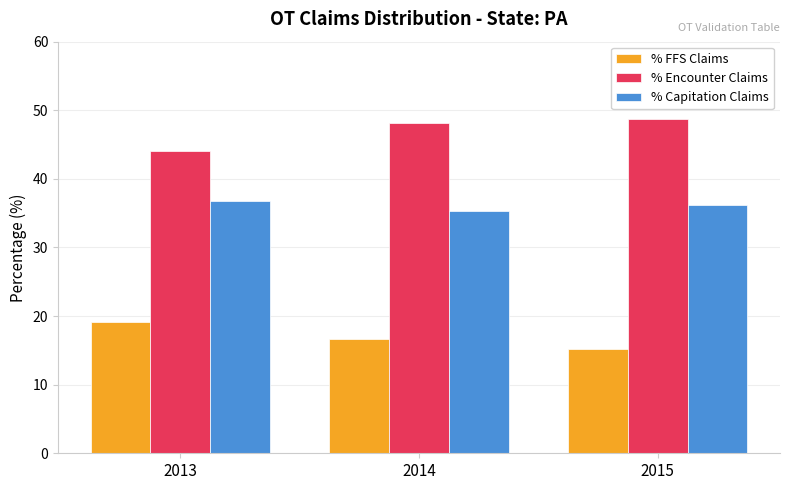

At which label is % Capitation Claims closest to 36?

2015